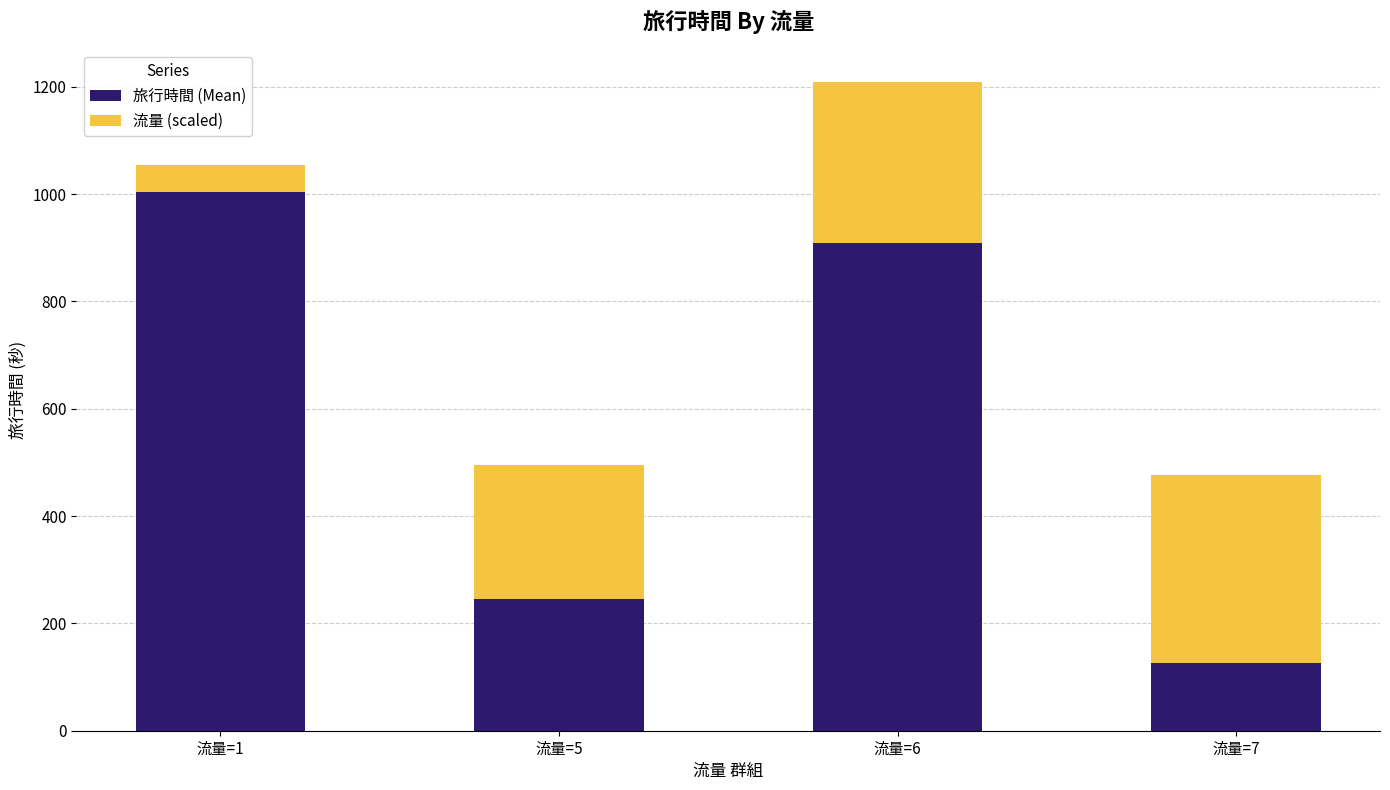

What is the minimum value for 旅行時間 (Mean)?

127.0